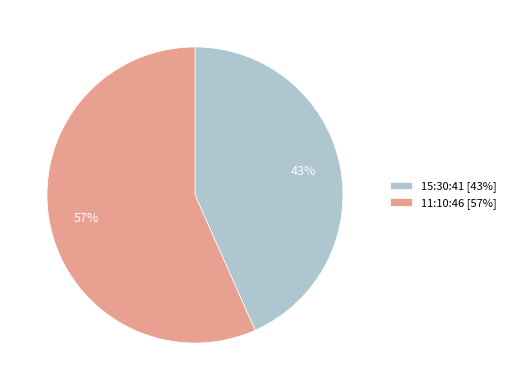

To the nearest percent, what is the combined percentage of 11:10:46 and 15:30:41?

100%